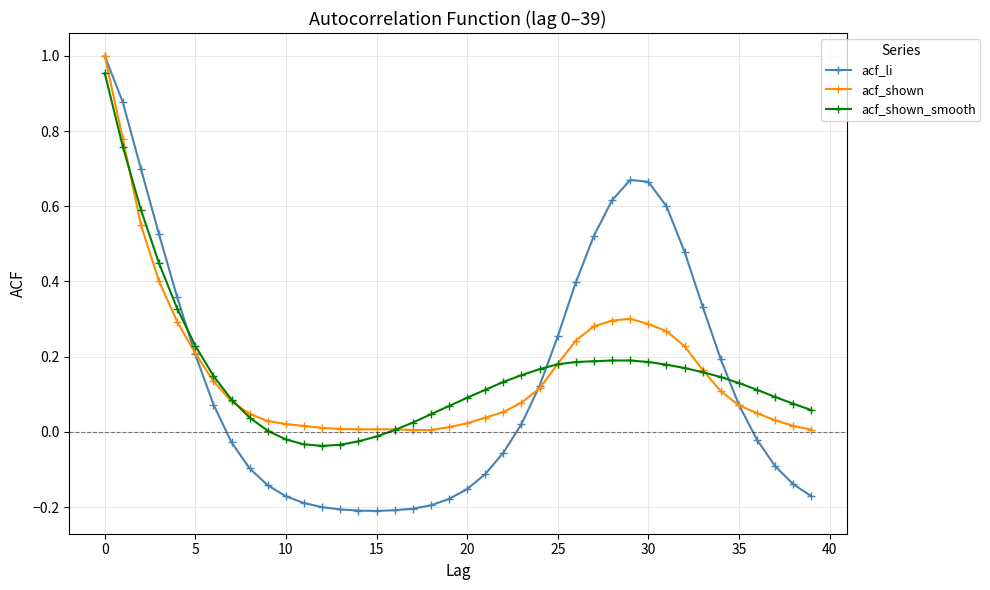

Which series has the widest spread of values?

acf_li